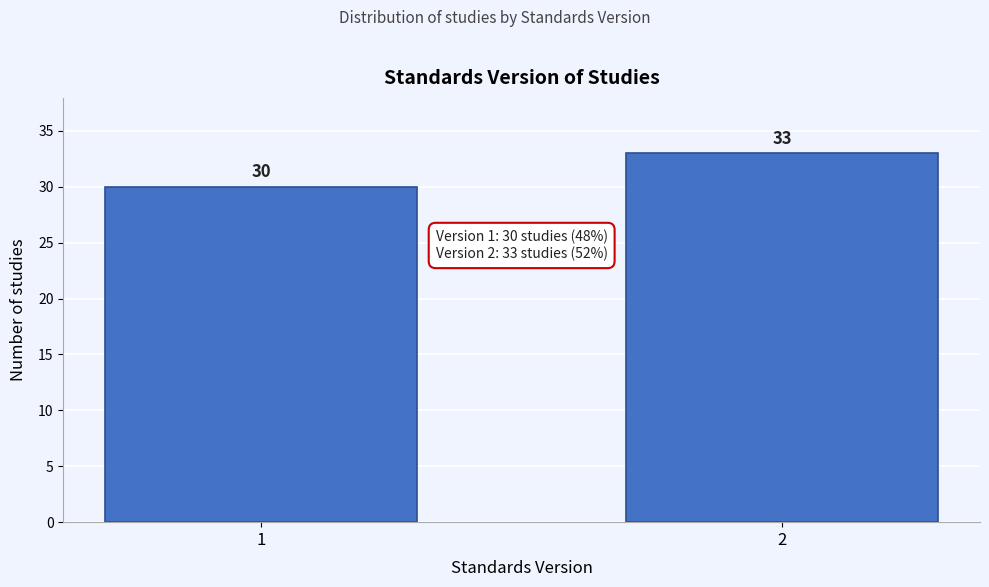

Reading left to right, transcribe all the data shown in this chart.

30	33